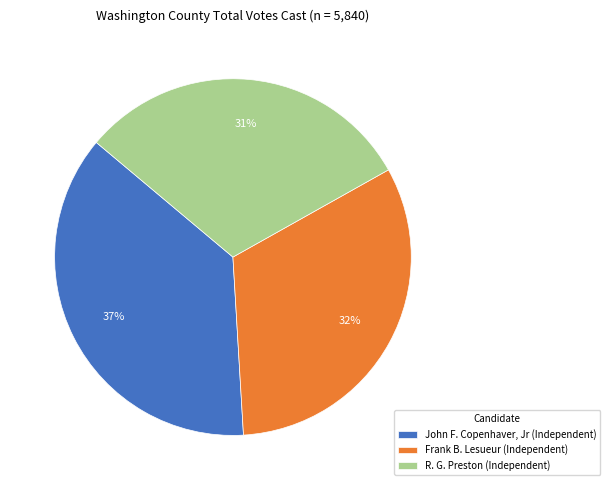

To the nearest percent, what percentage of the pie is R. G. Preston (Independent)?

31%